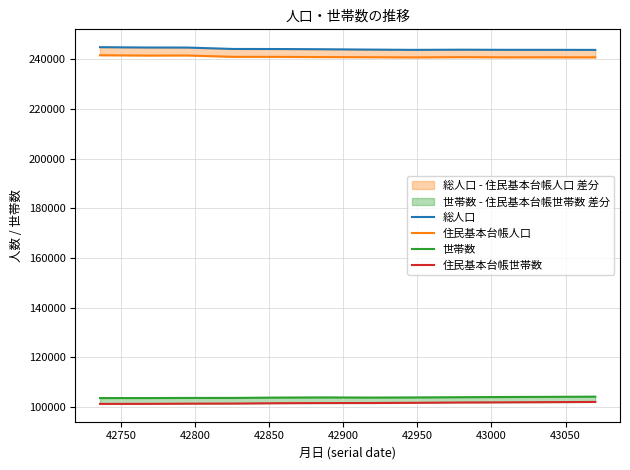

Which series has the largest total across all categories?

総人口